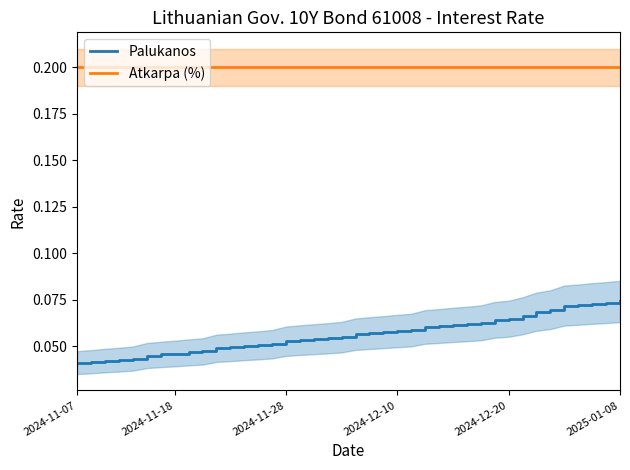

At which category does the chart reach its minimum across all series?

2024-11-07